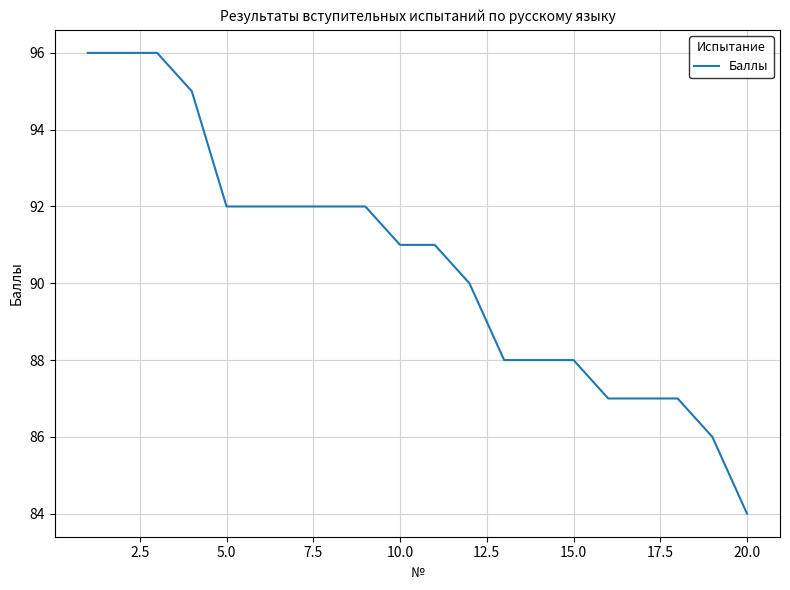

What is the difference between the maximum and minimum values?

12